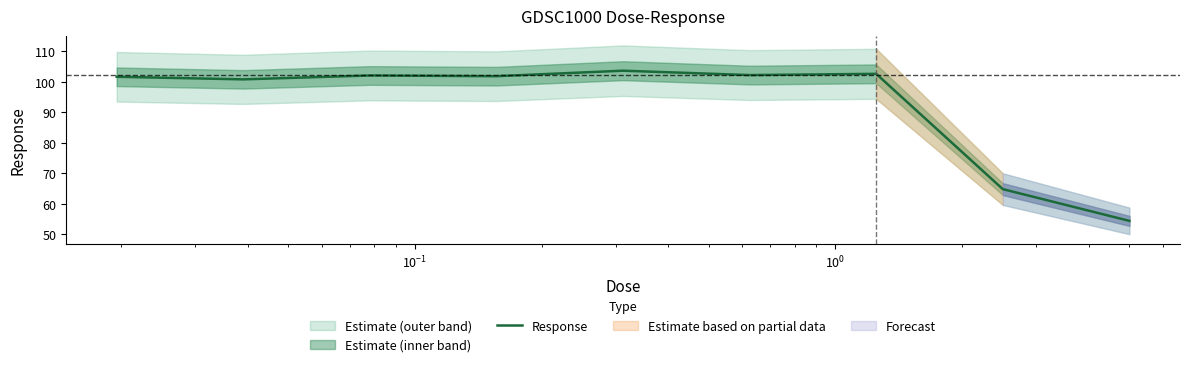

Reading left to right, list all the values displayed in this chart.

101.7	100.8	102.1	101.9	103.7	102.2	102.6	64.8	54.4